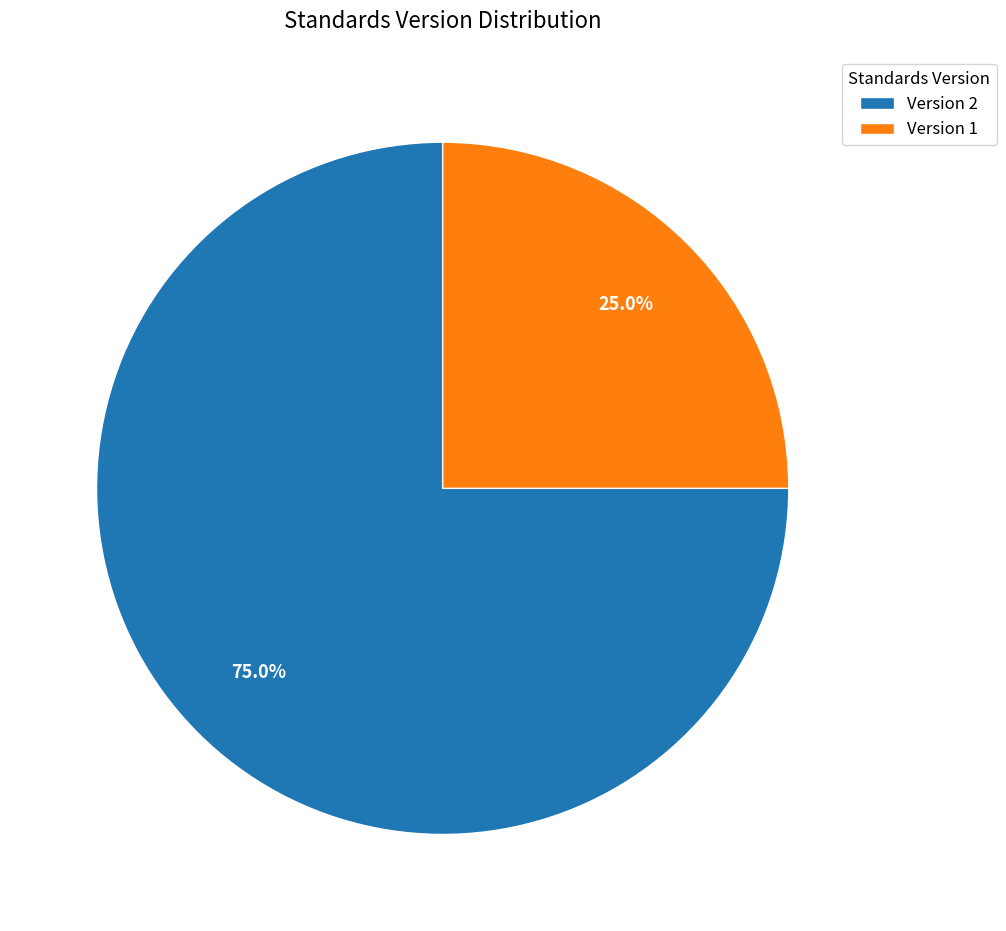

To the nearest percent, what is the average slice percentage?

50%